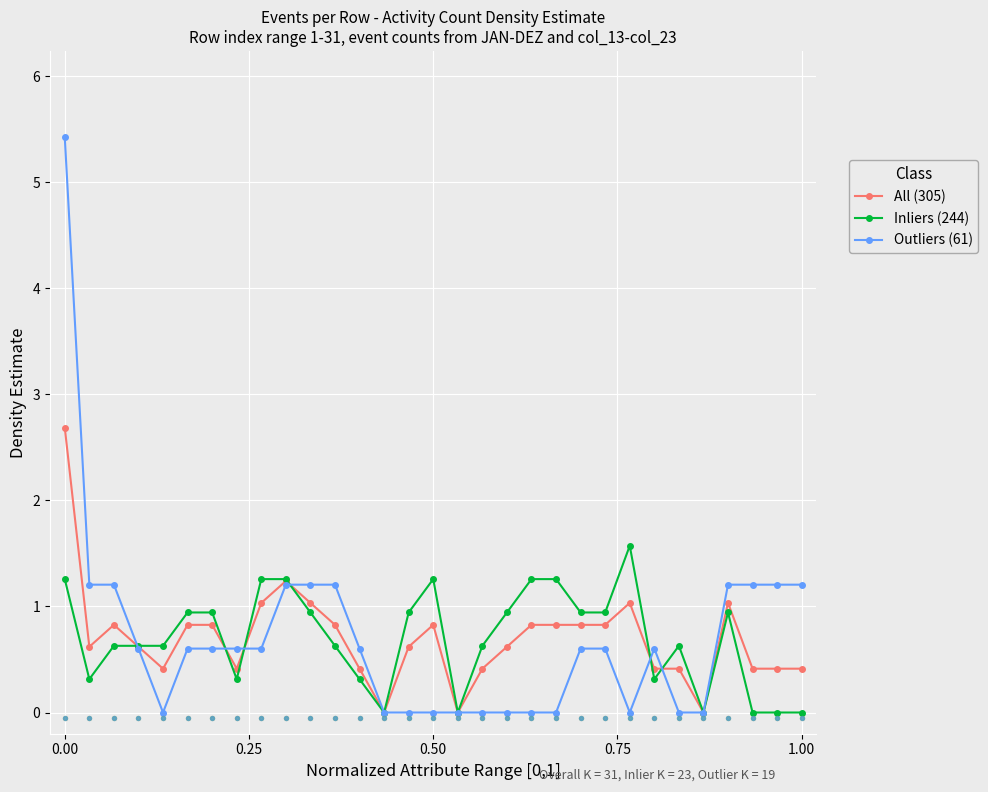

What are all the series names shown in the legend?

All (305), Inliers (244), Outliers (61)